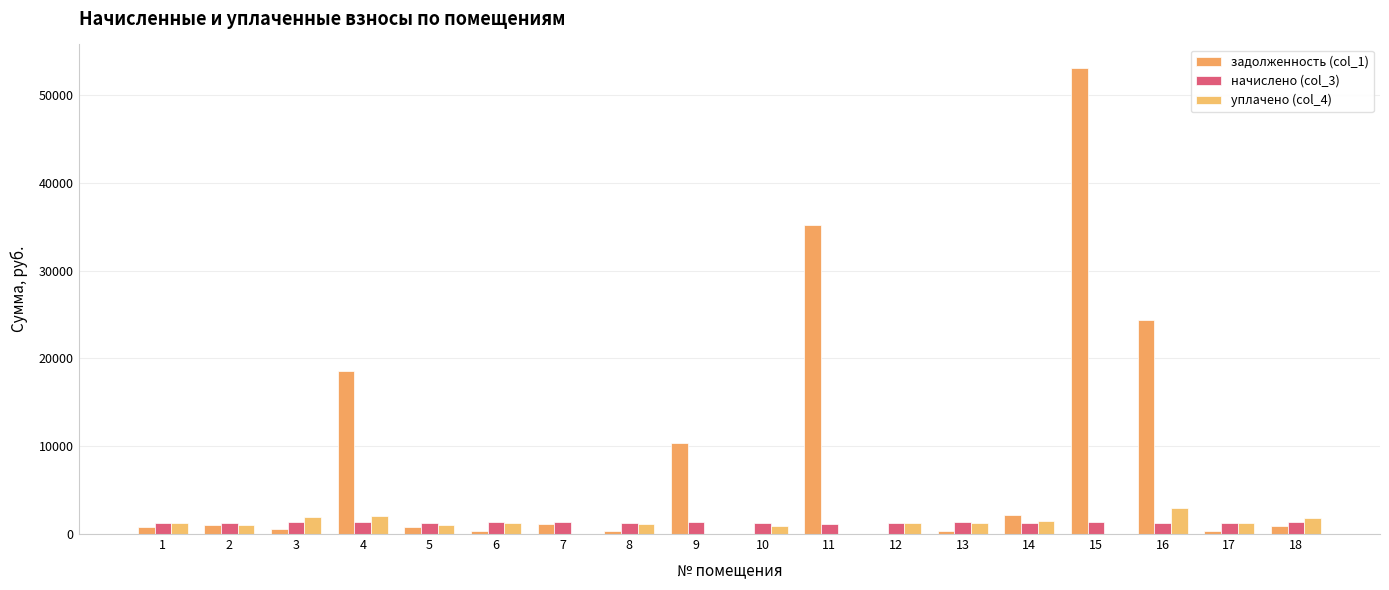

How many values in the задолженность (col_1) series exceed 920?

9